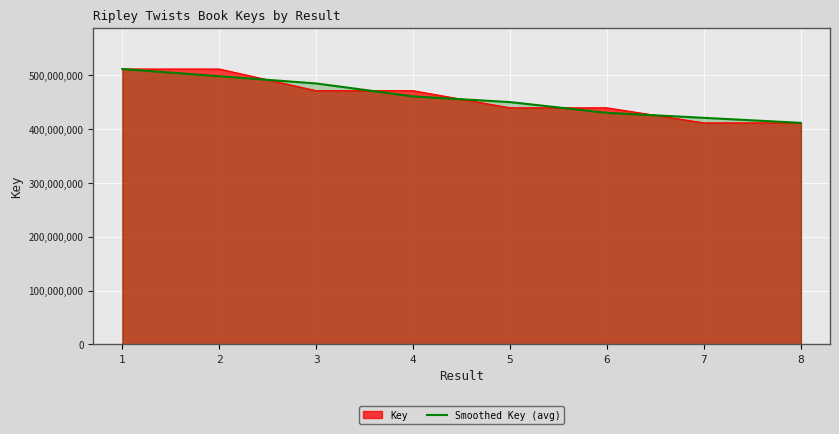

What is the average value?

458882505.1